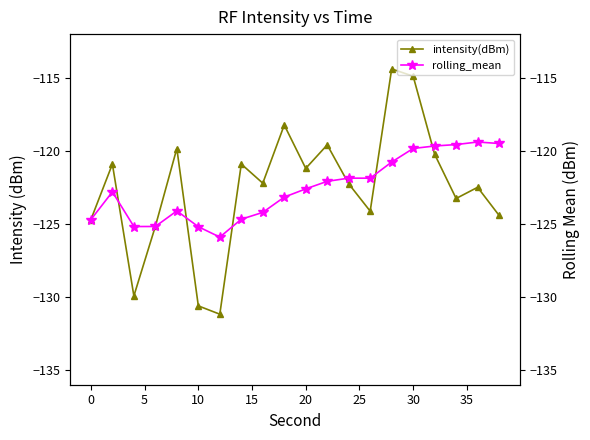

What is the highest value of the intensity(dBm) series?

-114.4